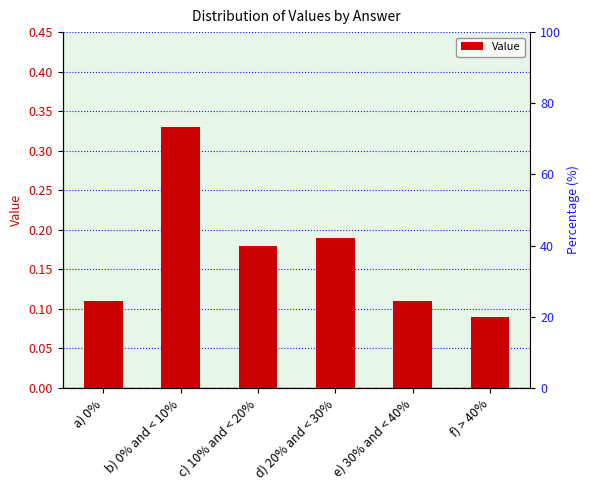

How many bars are there in total?

6